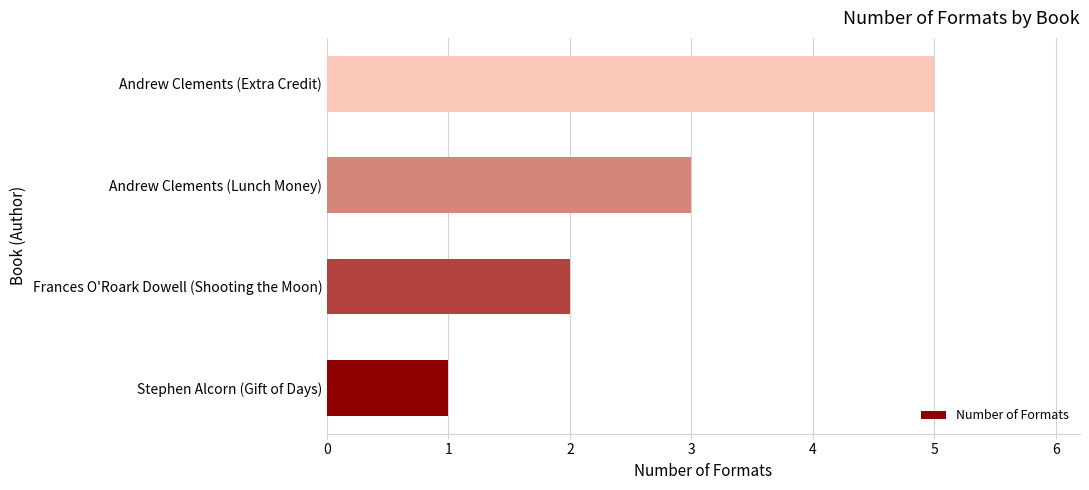

What is the sum of all values?

11